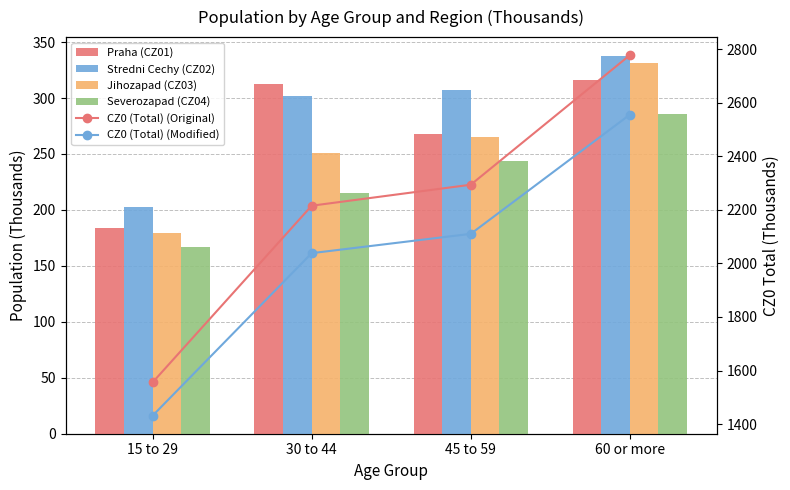

Which category has the lowest value across all series?

15 to 29